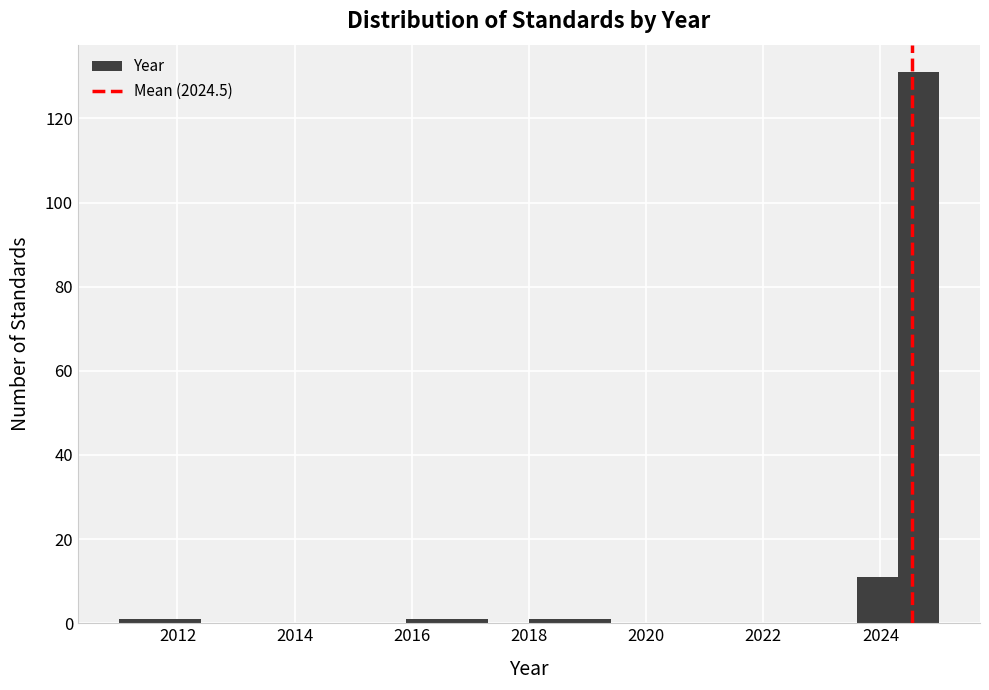

Around what value on the x-axis is the tallest bar? Give the approximate position of its centre, as read against the axis.

2024.6